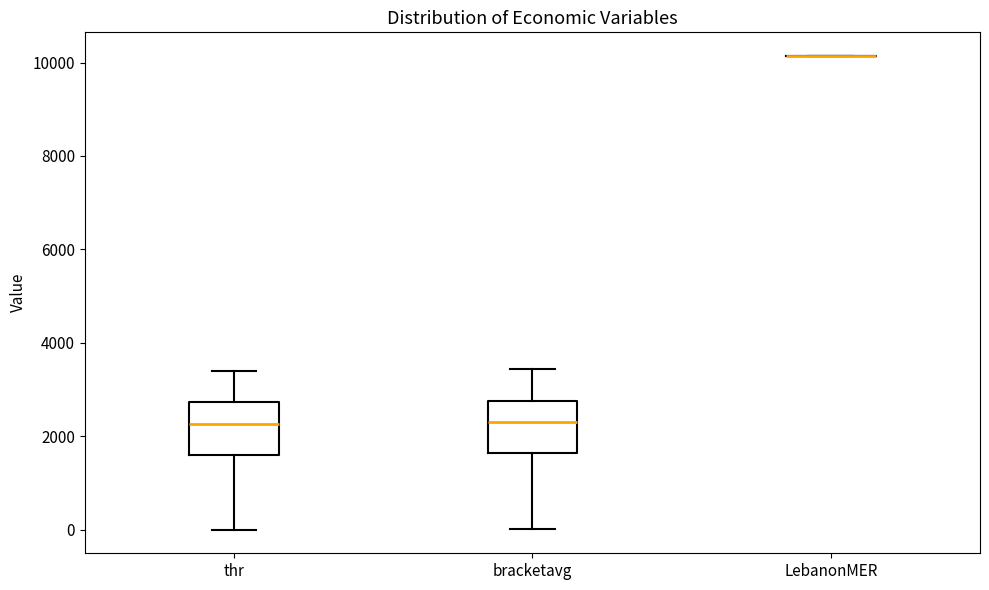

Reading left to right, read every box against the y-axis: the position of its median line, the range the box covers, and the ends of its whiskers. The values are not printed on the chart, so give them approximately, as read against the axis.

thr: median 2200, box 1600 to 2800, whiskers 0 to 3400
bracketavg: median 2400, box 1600 to 2800, whiskers 0 to 3400
LebanonMER: box collapsed to a line at 10200, whiskers 10200 to 10200